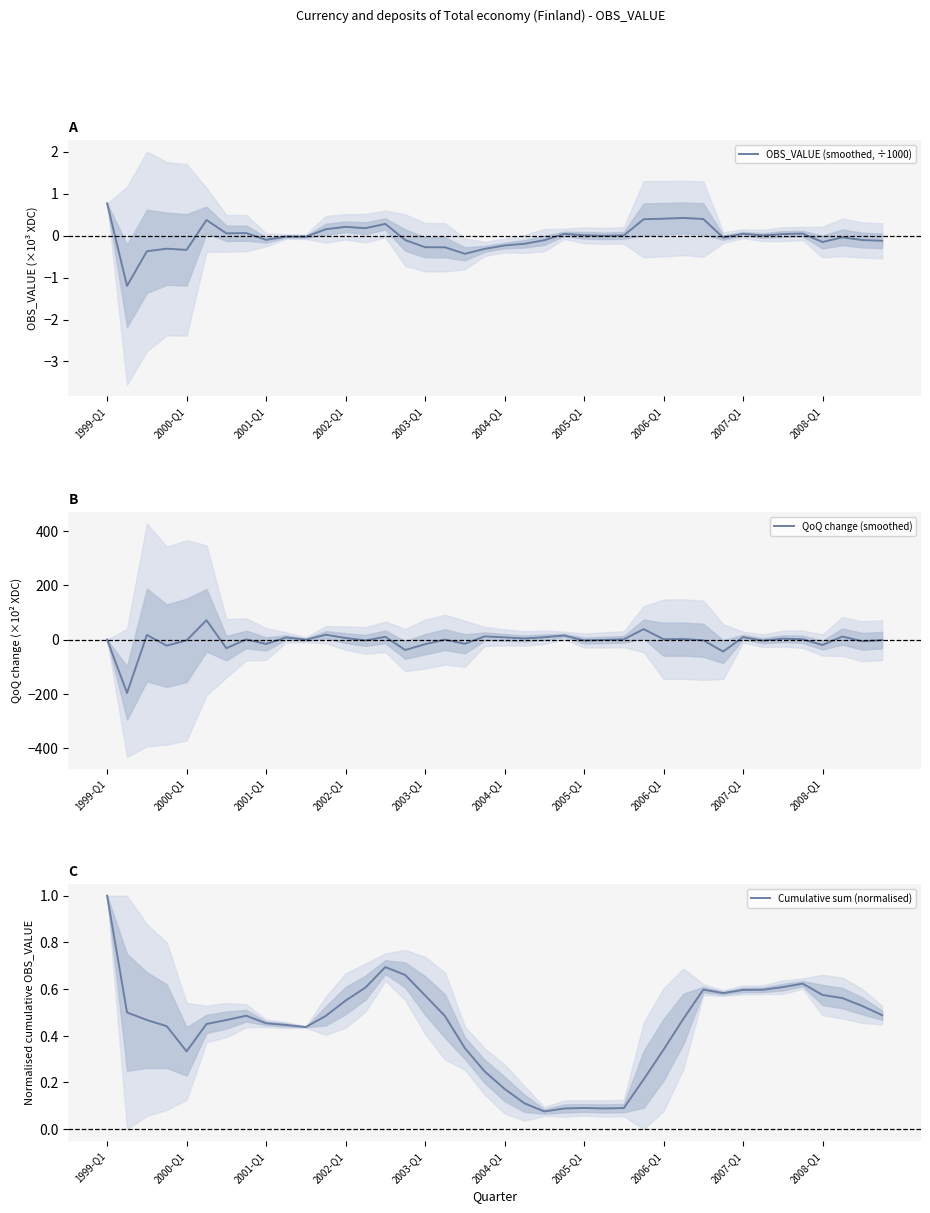

What is the average value of the Cumulative sum (normalised) series?

0.4